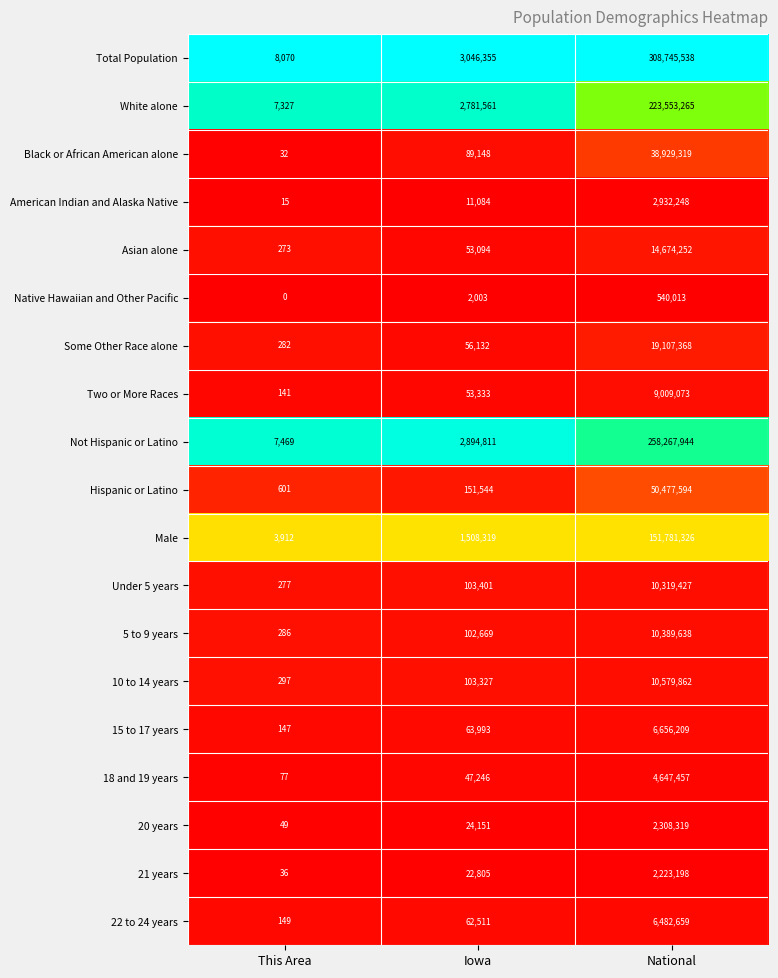

At which label is Under 5 years closest to 5159852?

Iowa